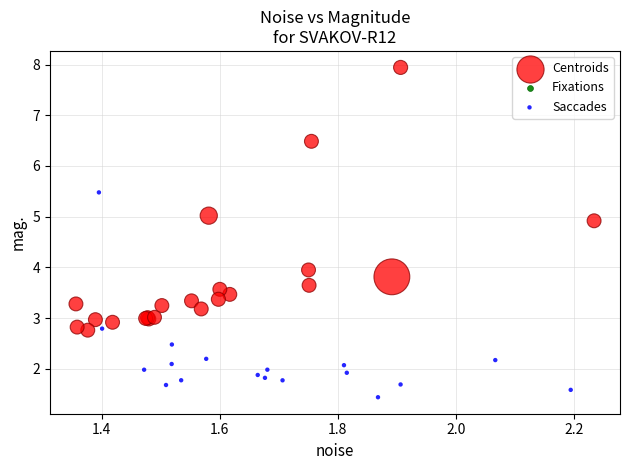

Which series reaches the minimum Y coordinate?

Saccades